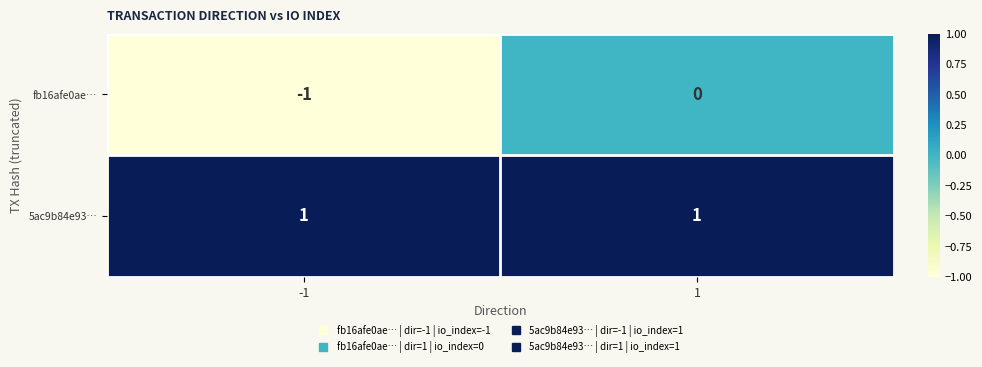

Which series has the largest total across all categories?

5ac9b84e93…